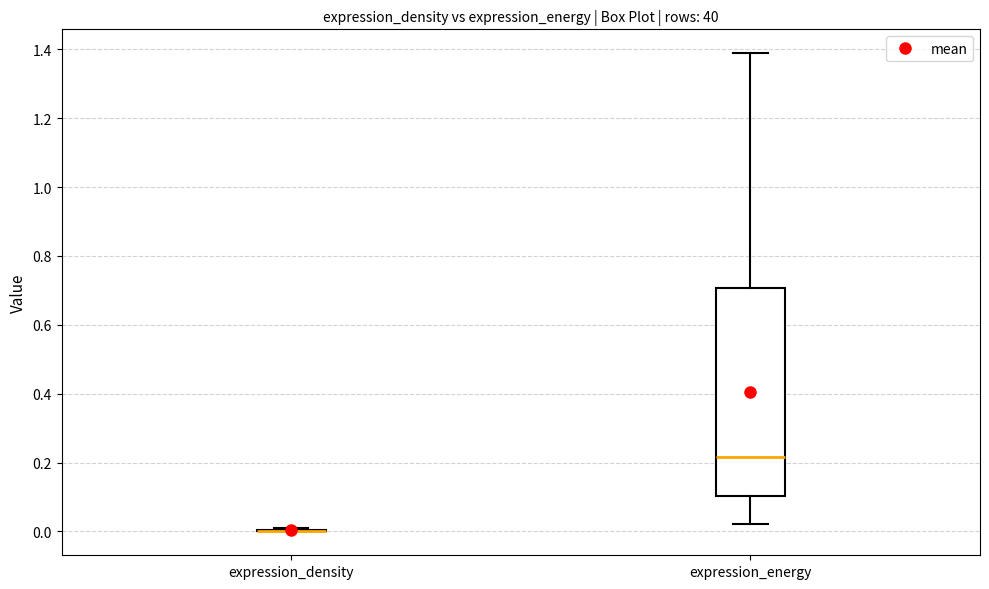

Reading left to right, transcribe this box plot: for each box, give where its median line is, the range the box spans, and where its two whiskers end, as read against the y-axis. The values are not printed on the chart, so give them approximately, as read against the axis.

expression_density: box collapsed to a line at 0.00, whiskers 0.00 to 0.00
expression_energy: median 0.22, box 0.10 to 0.70, whiskers 0.02 to 1.38